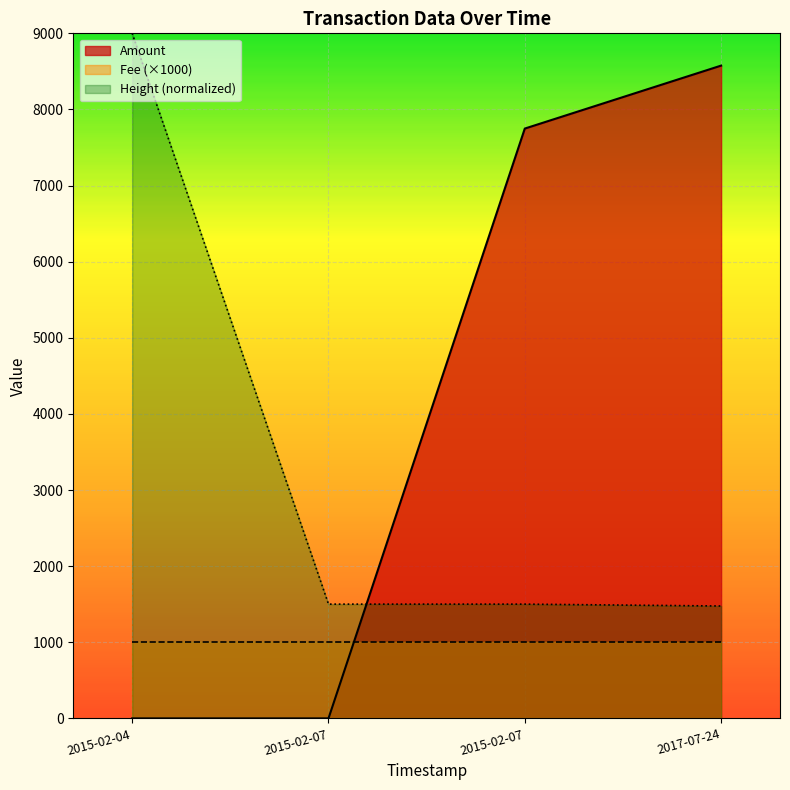

At which category does the chart reach its peak across all series?

2015-02-04